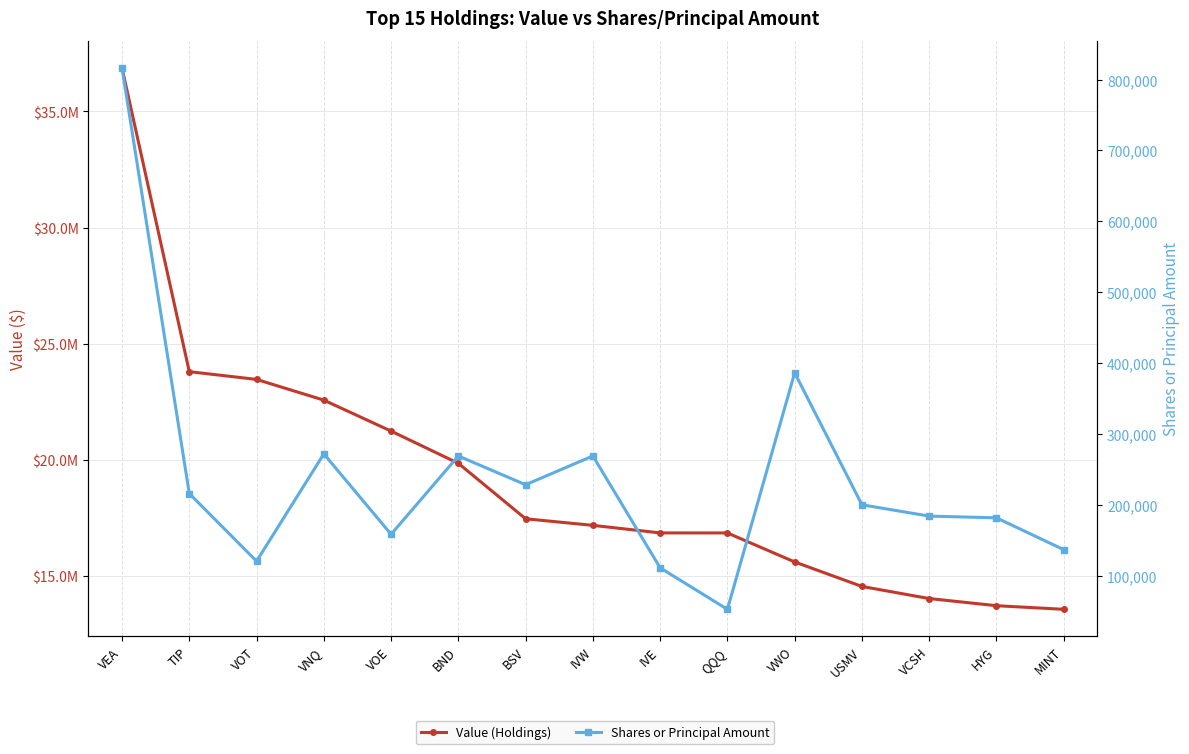

True or false: Value (Holdings) and Shares or Principal Amount cross at least once.

False